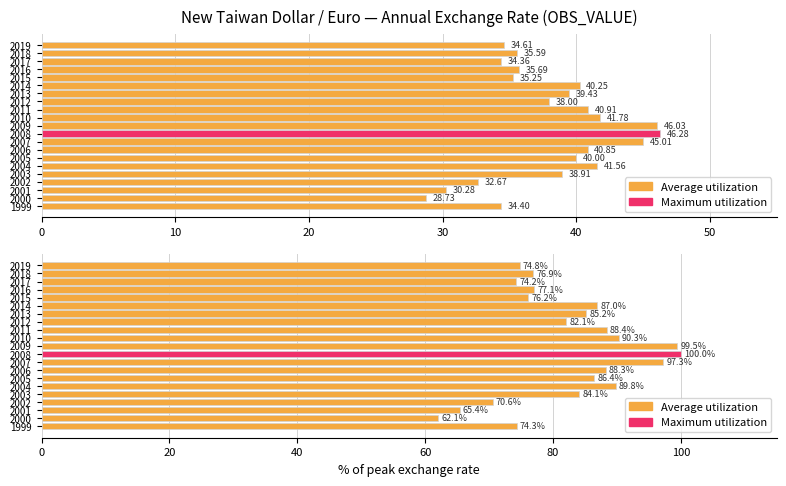

How many bars are there in each group?

2